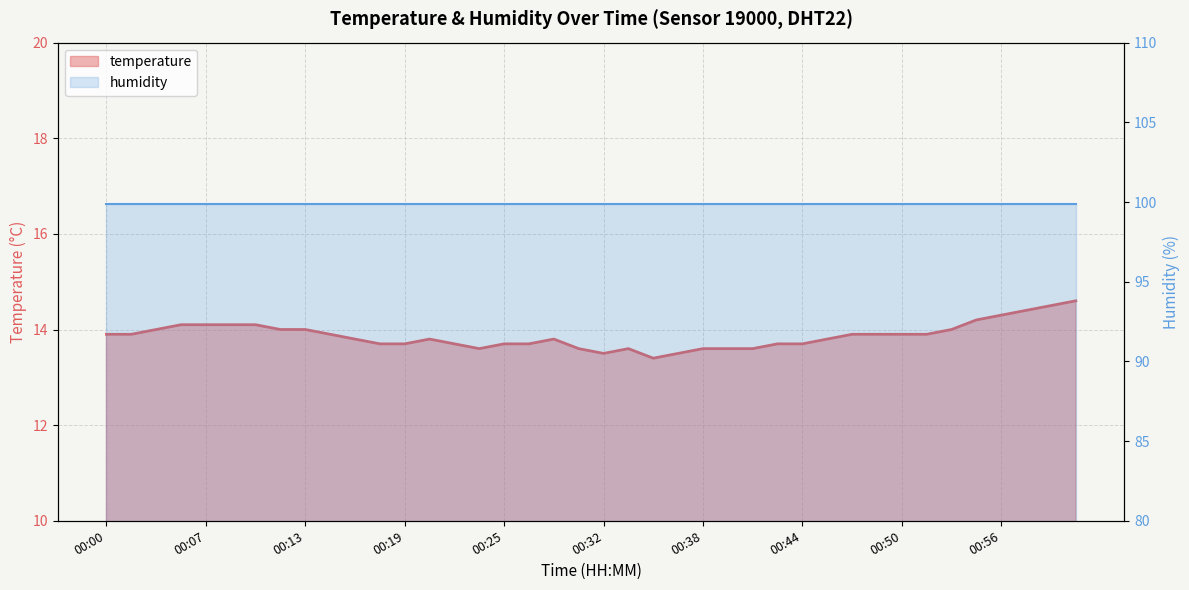

What is the minimum value shown in the chart?

13.4